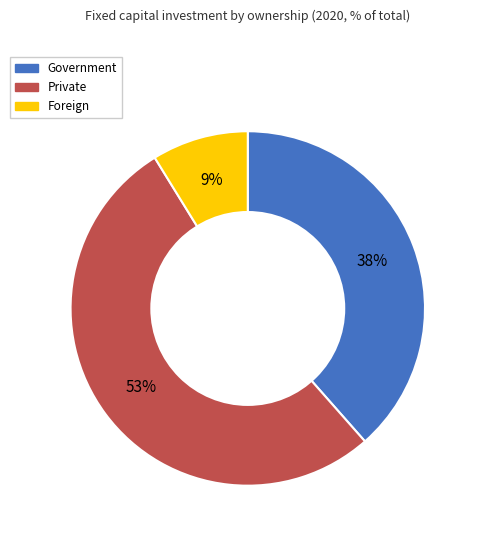

Count the number of slices in the pie.

3